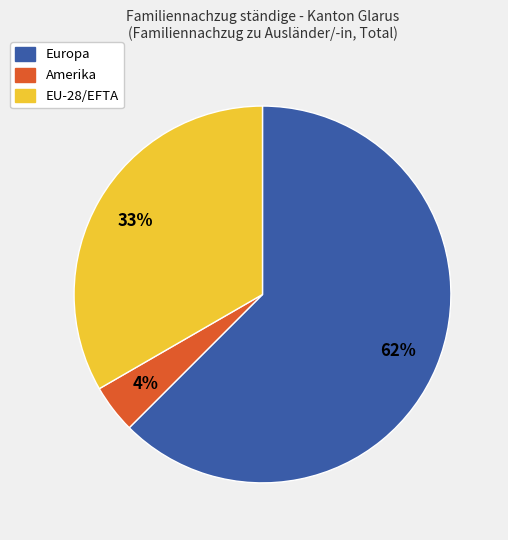

Which slice is the largest?

Europa